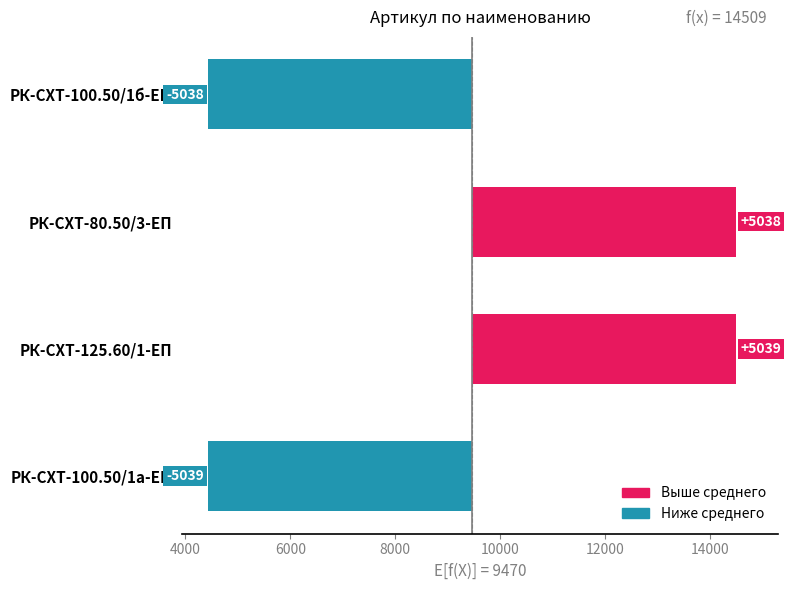

Reading left to right, extract all data points from this chart.

-5038.5	5038.5	5039.5	-5039.5